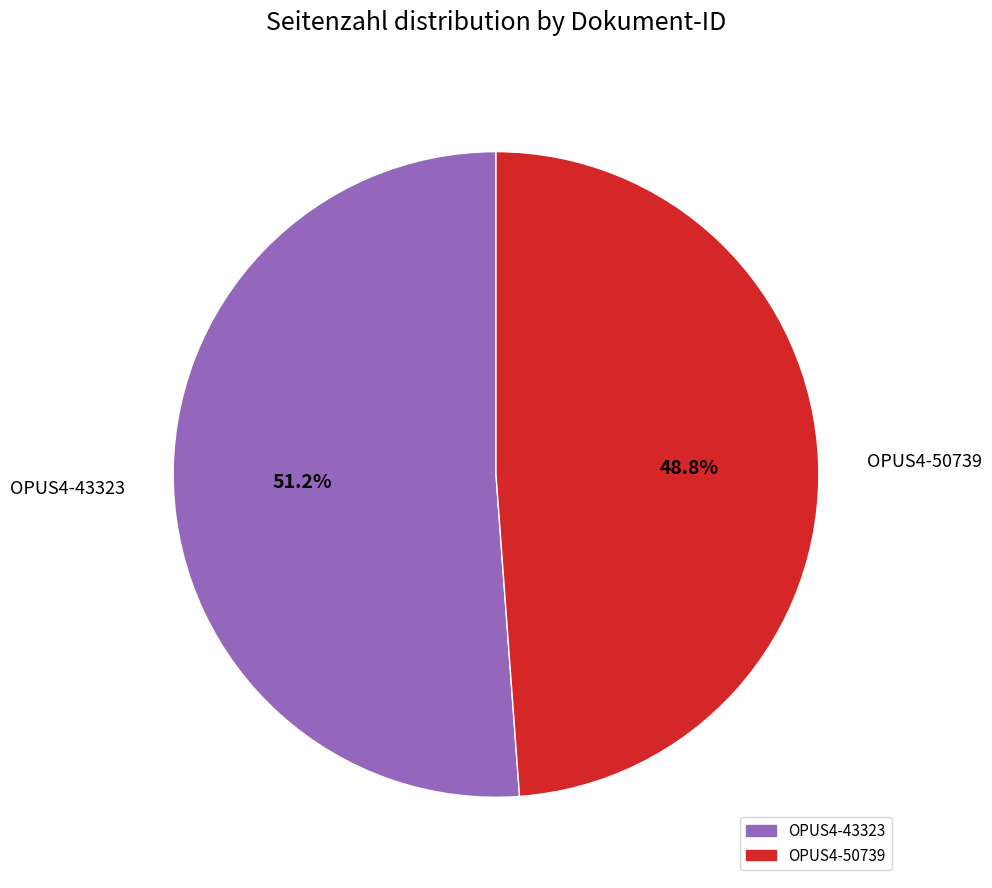

Which has a higher value, OPUS4-50739 or OPUS4-43323?

OPUS4-43323